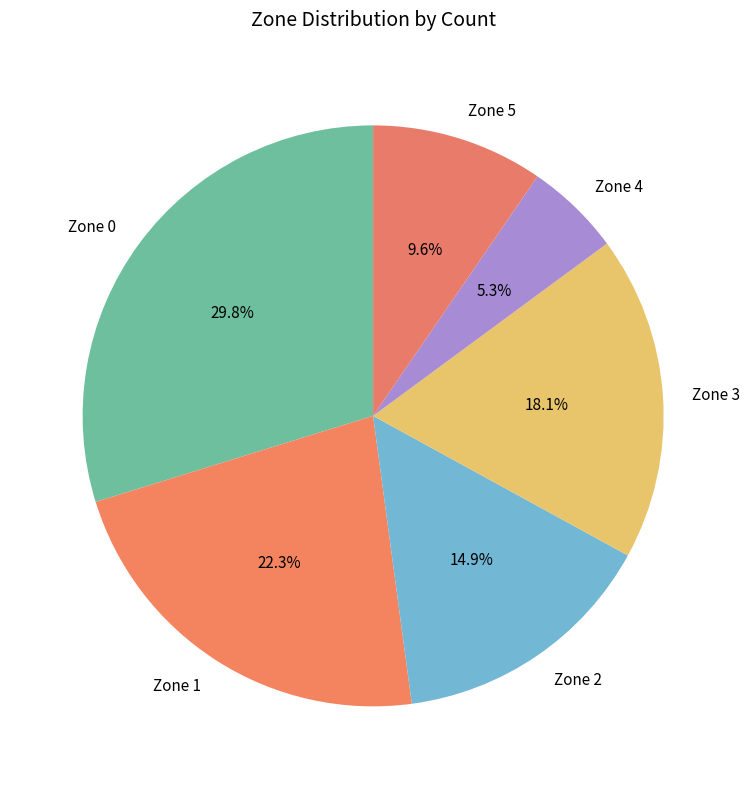

Is it true that Zone 4 is 1% of the pie?

False